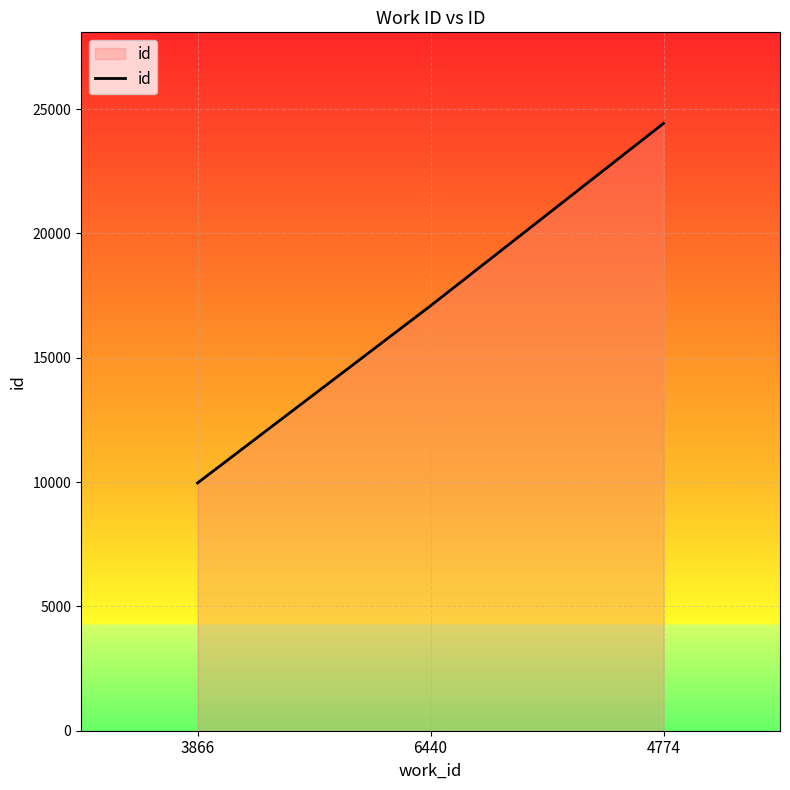

Rank the categories by value from highest to lowest.

4774, 6440, 3866